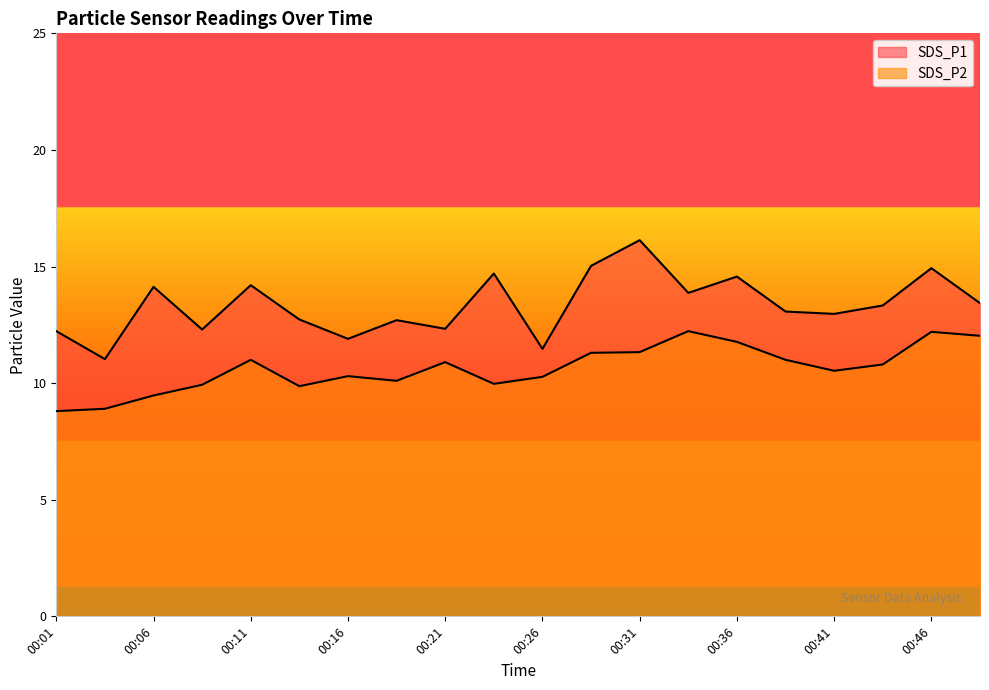

What is the value of the SDS_P2 point at the 16th from the left?

11.0